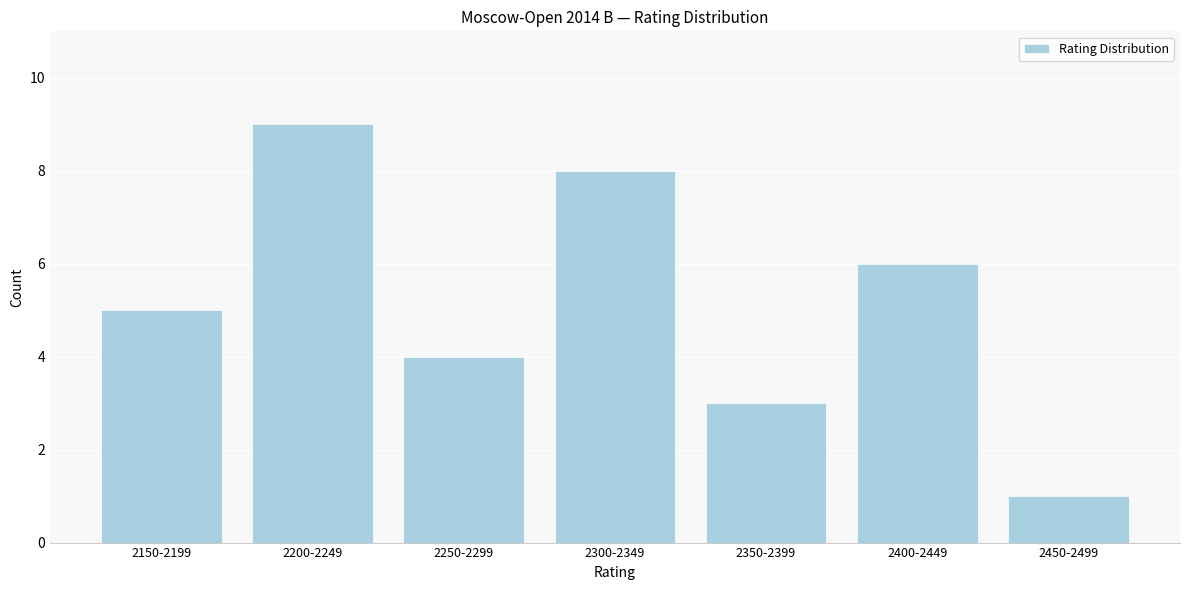

Reading left to right, what are all the values shown in this chart?

5	9	4	8	3	6	1